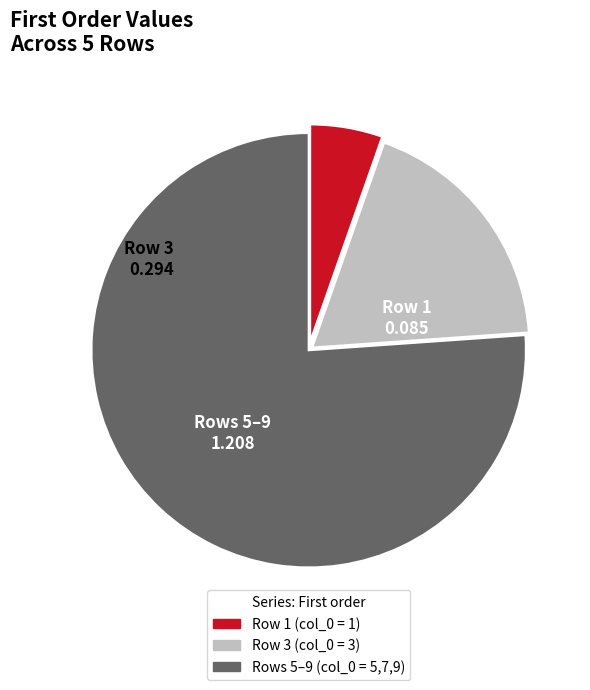

Is there any slice that represents more than half of the pie?

Yes